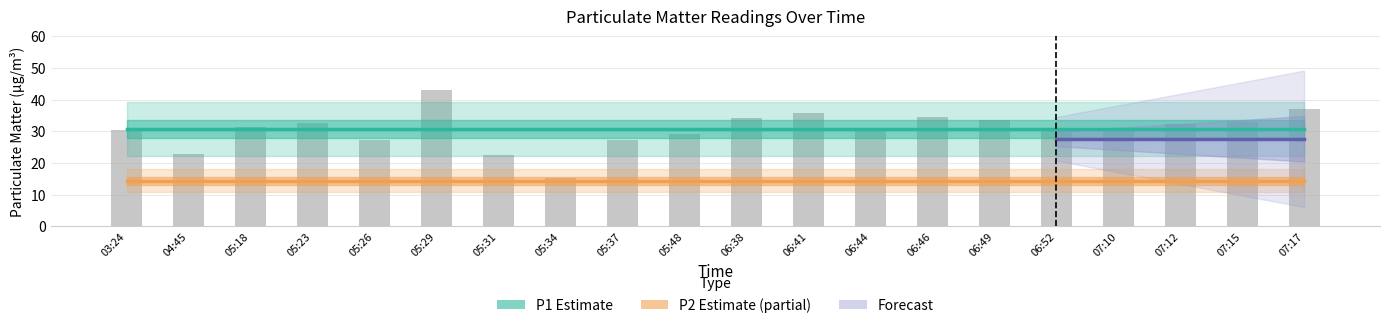

How many data points does each series have?

20